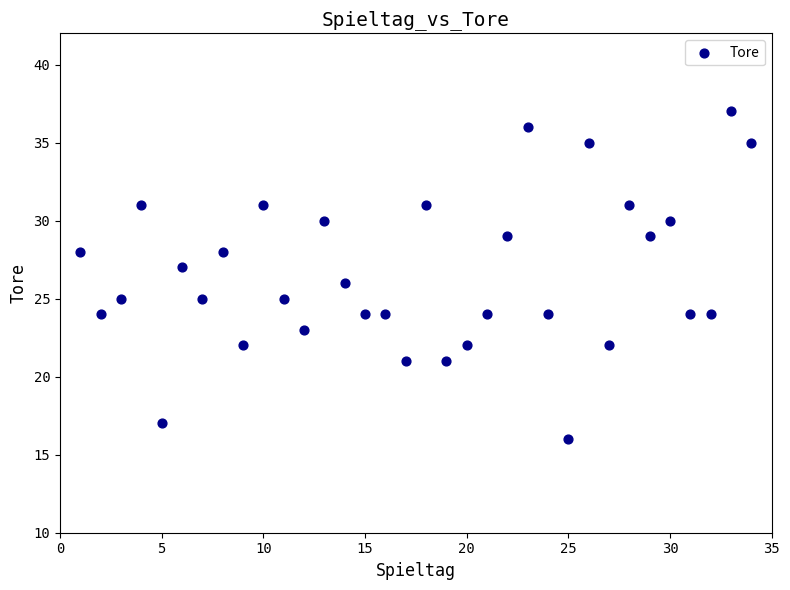

What is the range of X values (max minus min)?

33